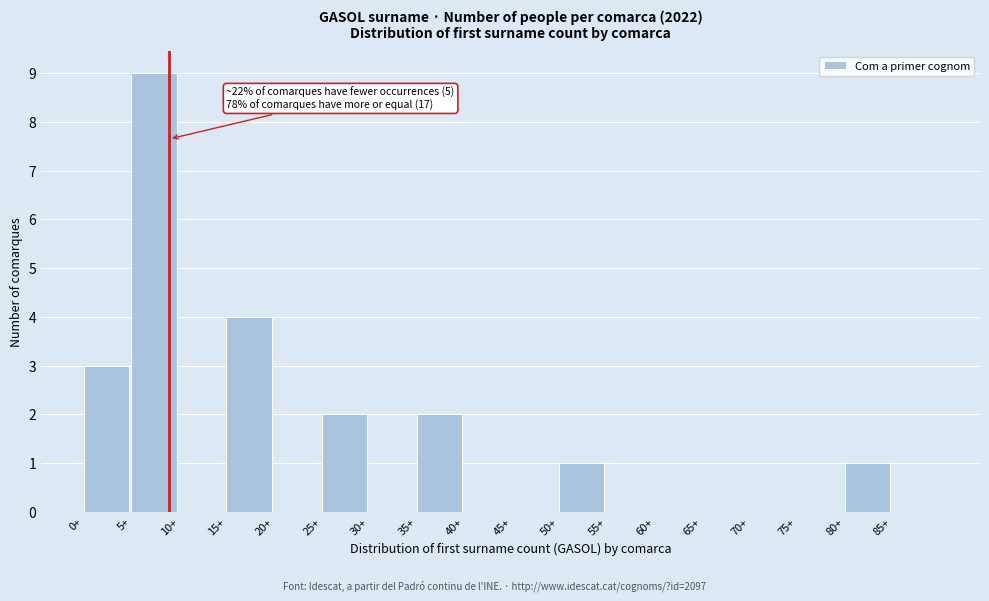

Which range on the x-axis has the tallest bar?

5 to 10